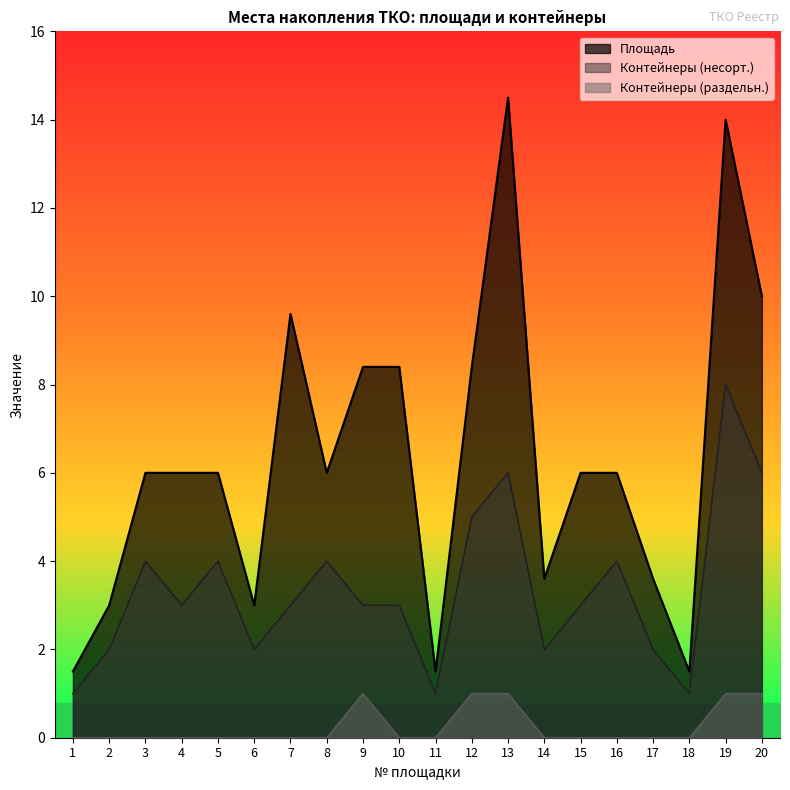

At which category does Контейнеры (раздельн.) reach its first local peak?

9